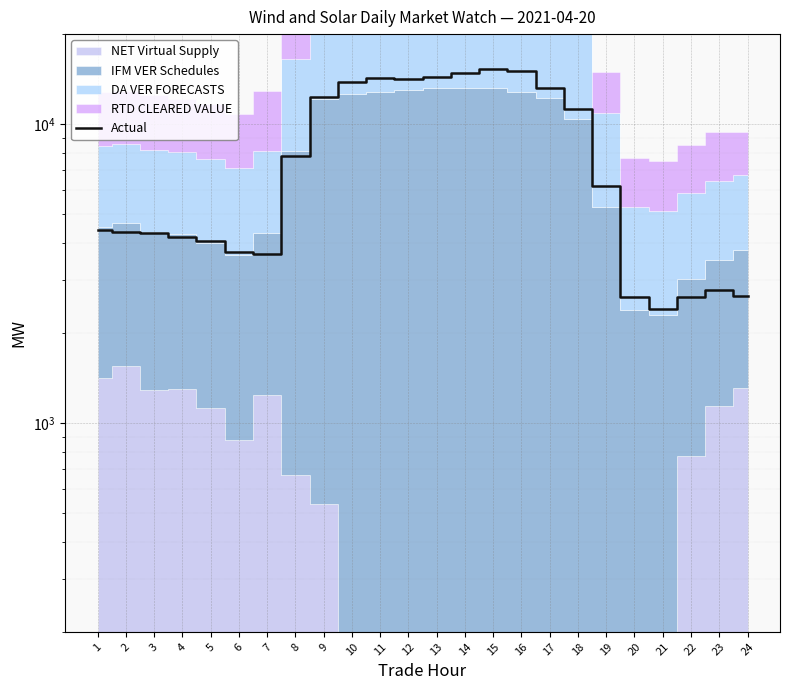

The chart shows a value of 19956.0 at 17. True or false?

False